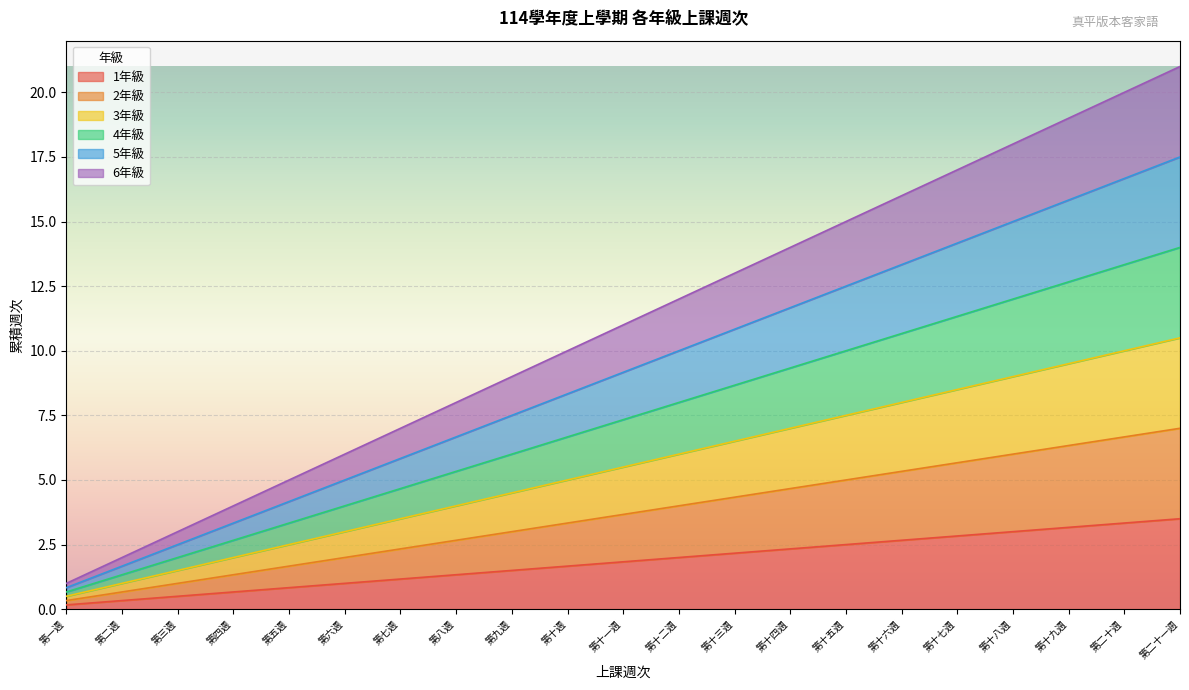

What is the value of the 3年級 point at the 20th from the left?

10.0